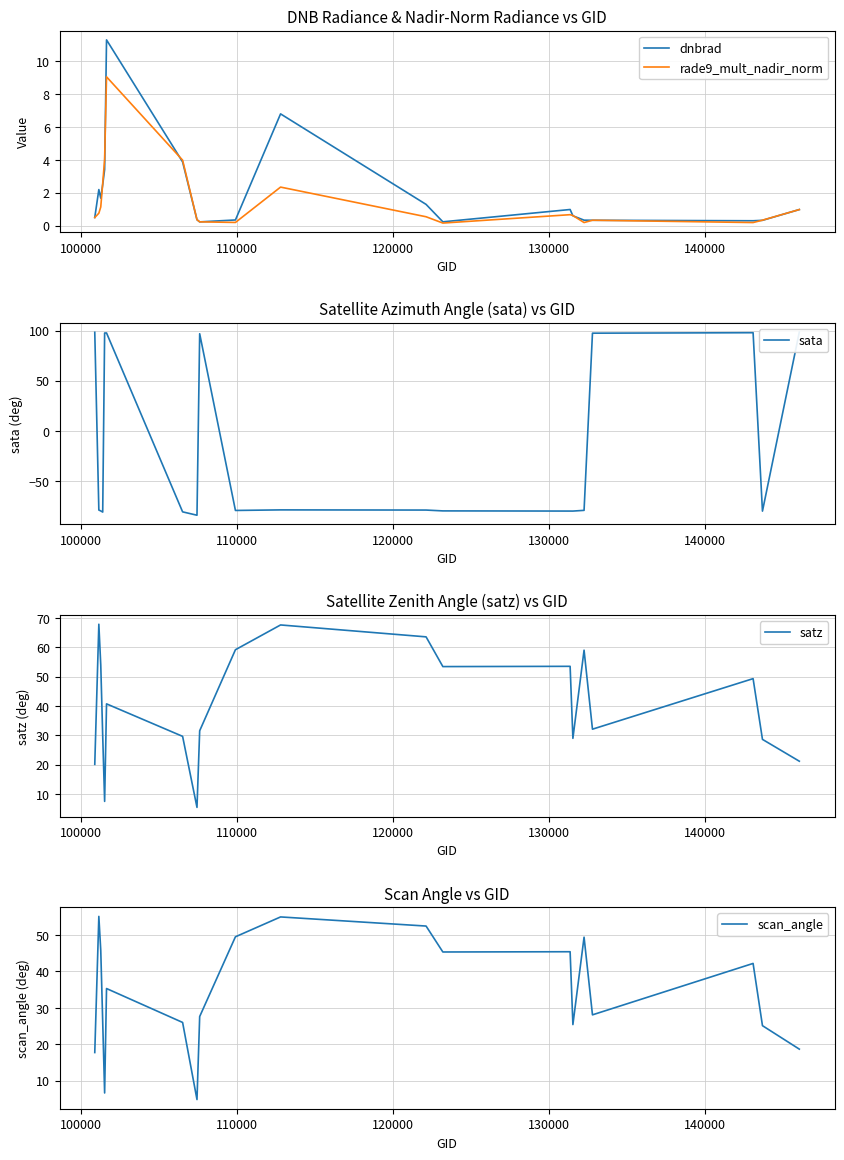

True or false: scan_angle and satz intersect in this chart.

False